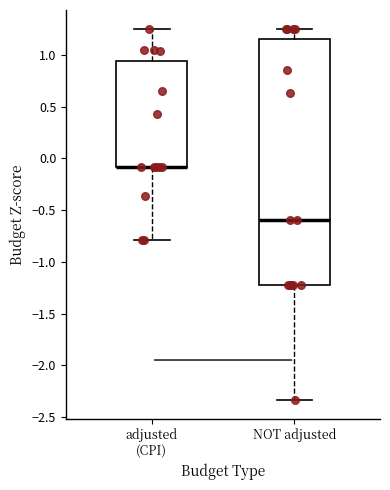

Reading left to right, transcribe this box plot: for each box, give where its median line is, the range the box spans, and where its two whiskers end, as read against the y-axis. The values are not printed on the chart, so give them approximately, as read against the axis.

adjusted (CPI): median -0.10 (drawn on the box's lower edge), box -0.10 to 0.95, whiskers -0.80 to 1.25
NOT adjusted: median -0.60, box -1.20 to 1.15, whiskers -2.35 to 1.25